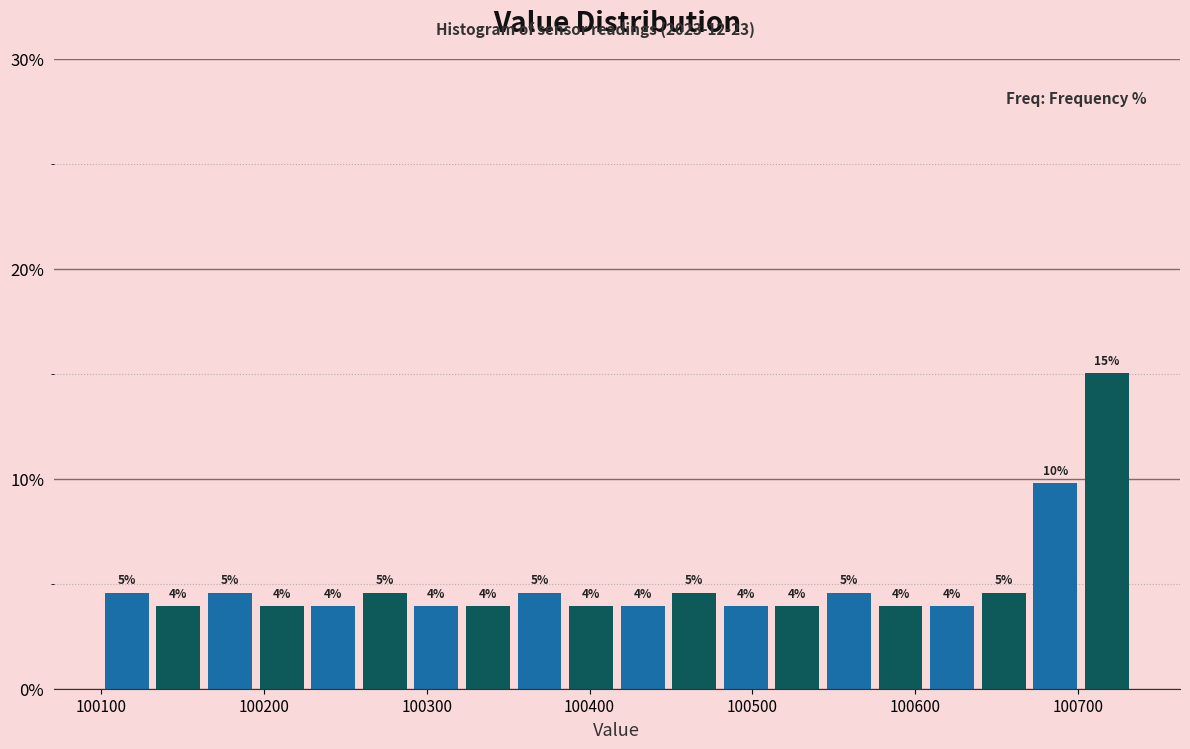

Around what value on the x-axis is the tallest bar? Give the approximate position of its centre, as read against the axis.

100720